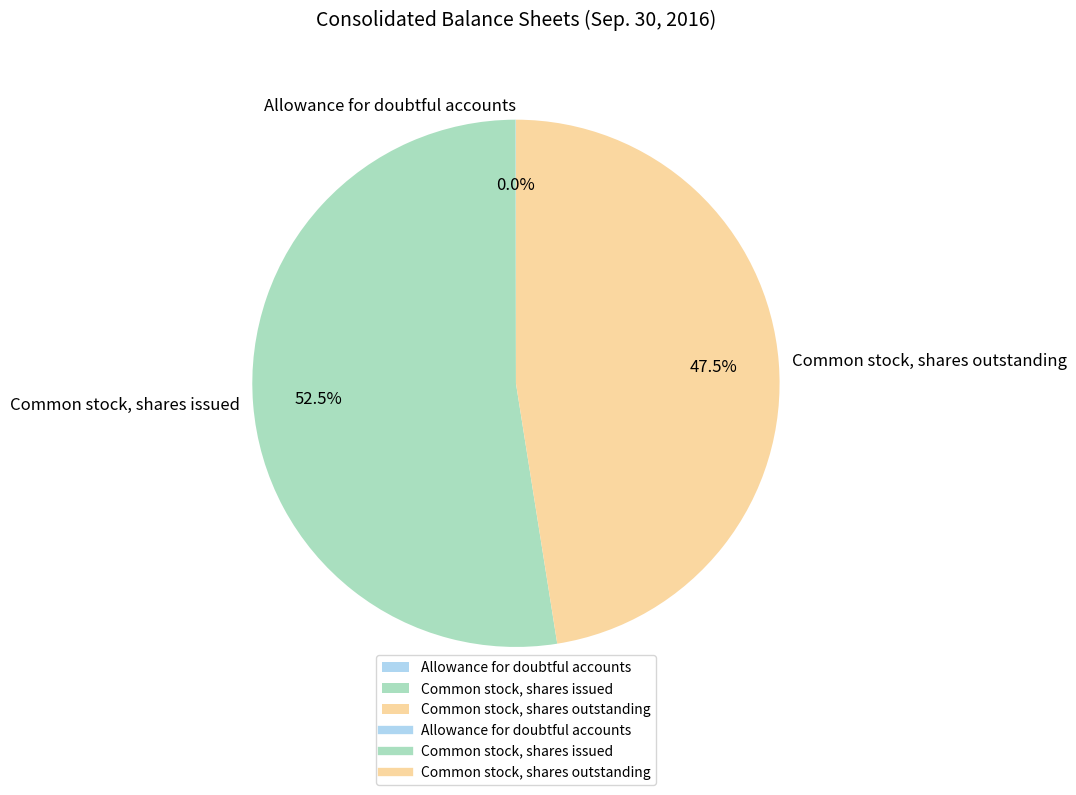

Which has a higher value, Common stock, shares issued or Common stock, shares outstanding?

Common stock, shares issued